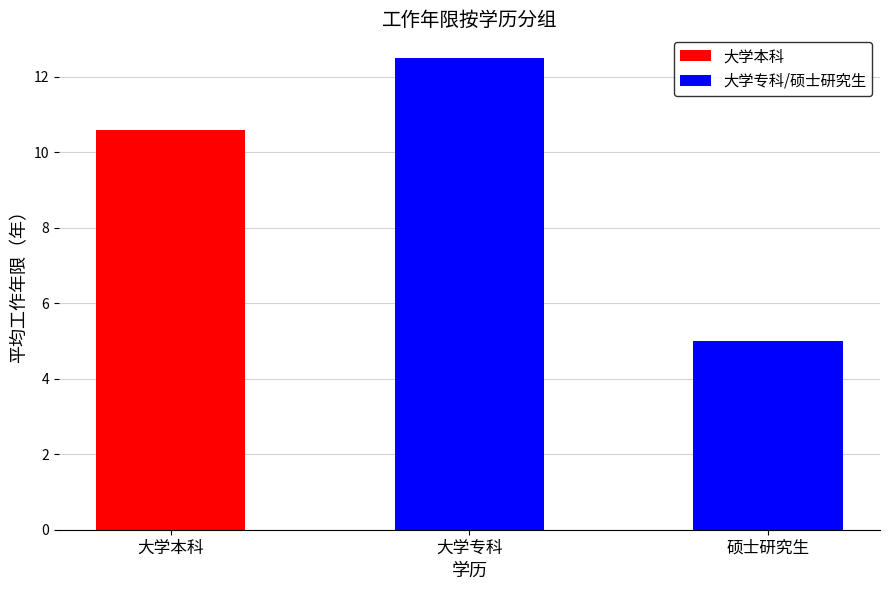

What is the label of the 1st bar from the left?

大学专科